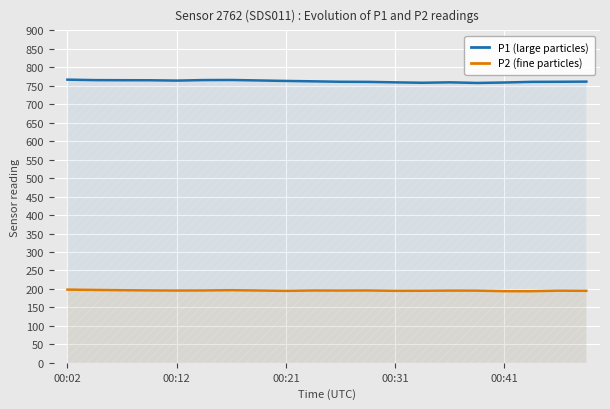

What is the difference between the second highest and second lowest values in the P1 (large particles) series?

7.5